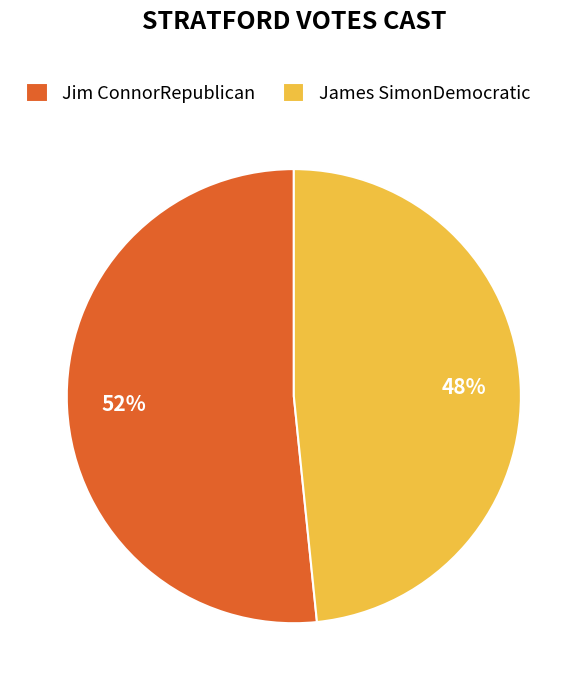

Is there a majority slice in this chart?

Yes